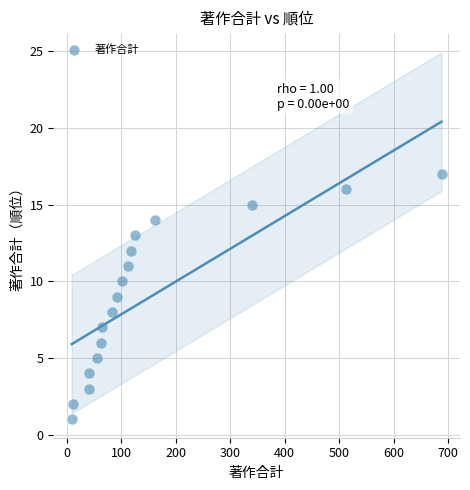

What is the range of X values (max minus min)?

679